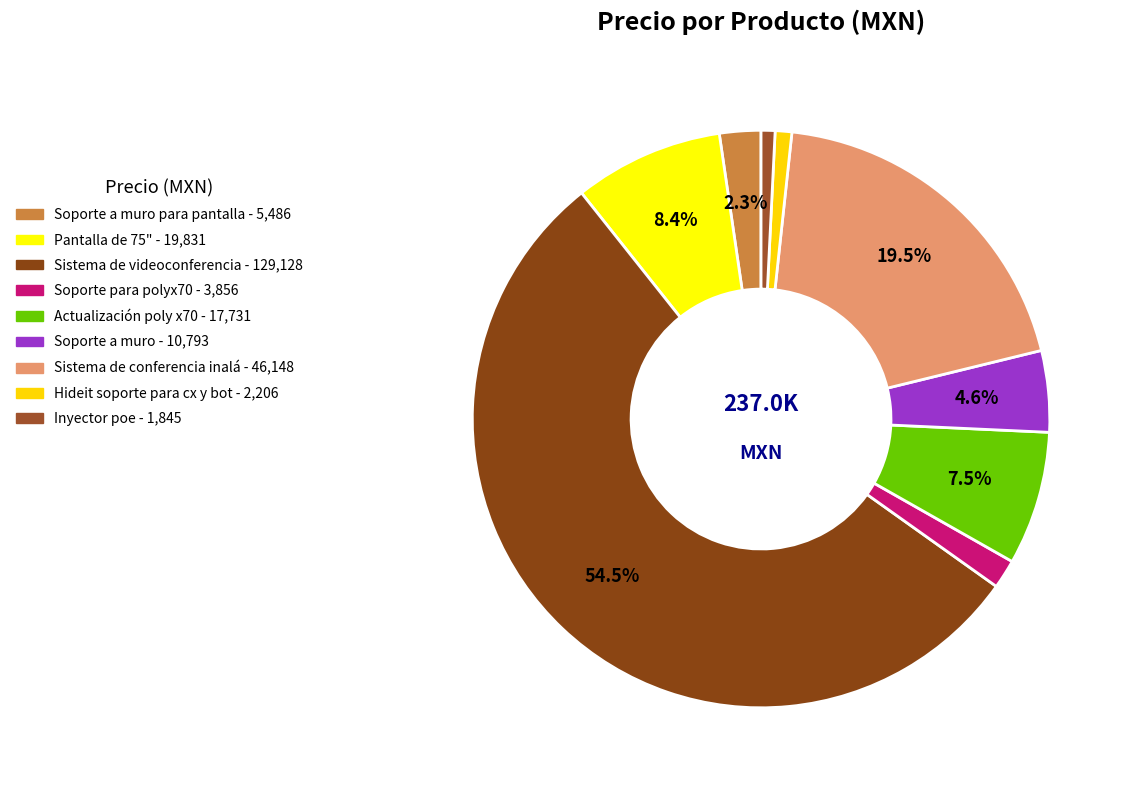

How many slices are in this pie chart?

9